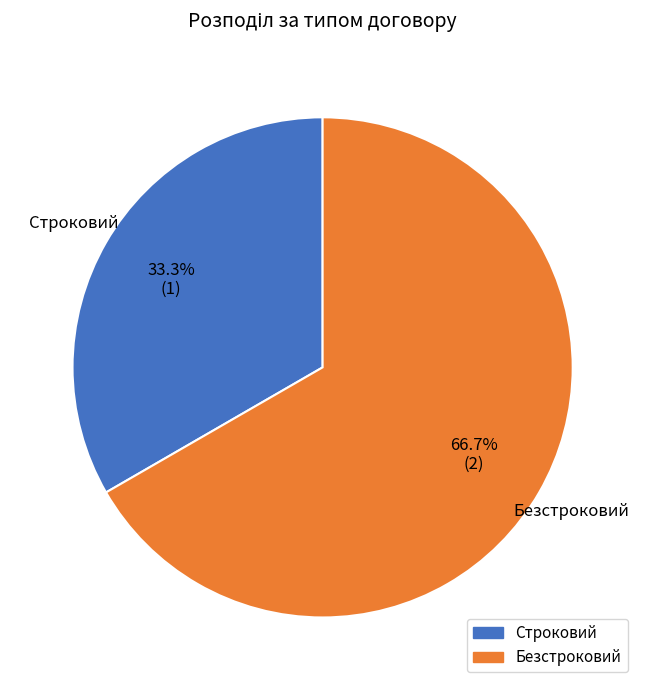

The Строковий slice represents 27% of the pie. True or false?

False